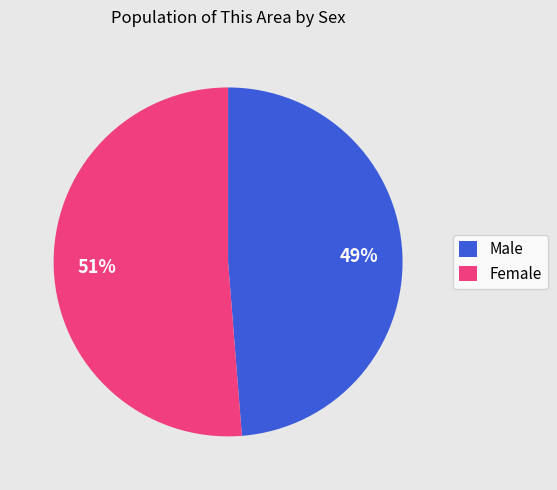

To the nearest percent, what is the combined percentage of Female and Male?

100%